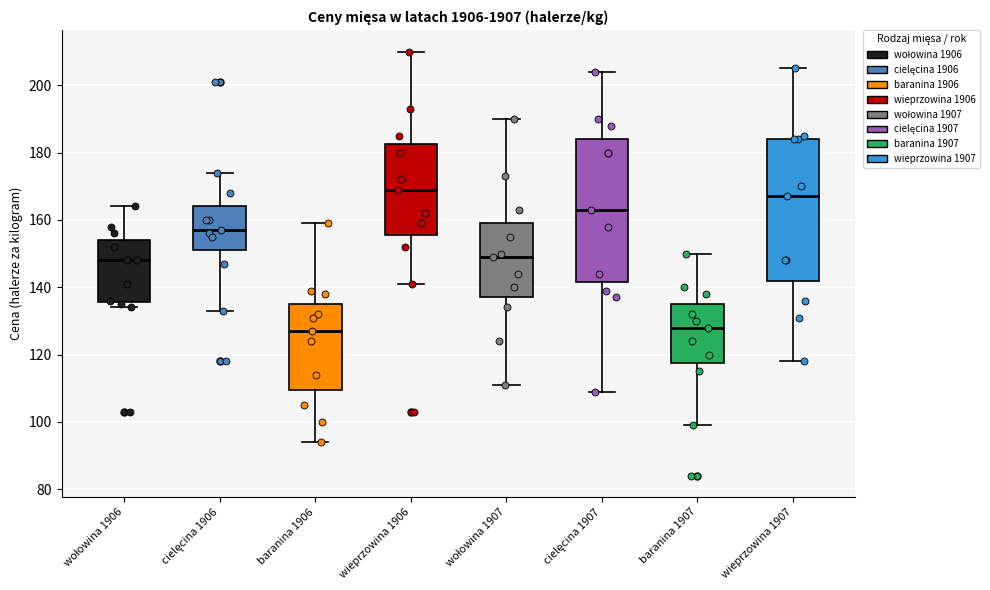

Reading left to right, read every box against the y-axis: the position of its median line, the range the box covers, and the ends of its whiskers. The values are not printed on the chart, so give them approximately, as read against the axis.

wołowina 1906: median 148, box 136 to 154, whiskers 134 to 164
cielęcina 1906: median 158, box 152 to 164, whiskers 134 to 174
baranina 1906: median 128, box 110 to 136, whiskers 94 to 160
wieprzowina 1906: median 170, box 156 to 182, whiskers 142 to 210
wołowina 1907: median 150, box 138 to 160, whiskers 112 to 190
cielęcina 1907: median 164, box 142 to 184, whiskers 110 to 204
baranina 1907: median 128, box 118 to 136, whiskers 100 to 150
wieprzowina 1907: median 168, box 142 to 184, whiskers 118 to 206